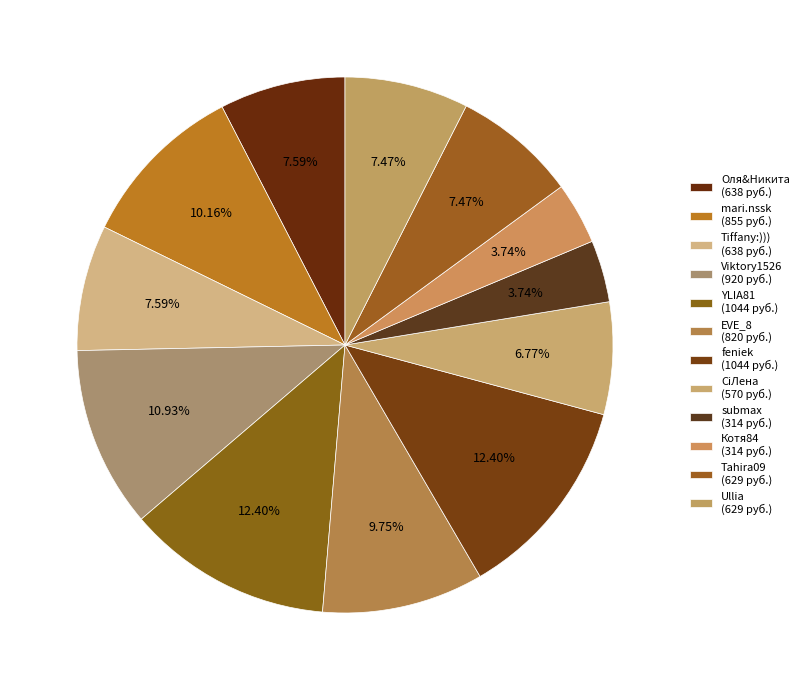

Does any single category account for the majority?

No